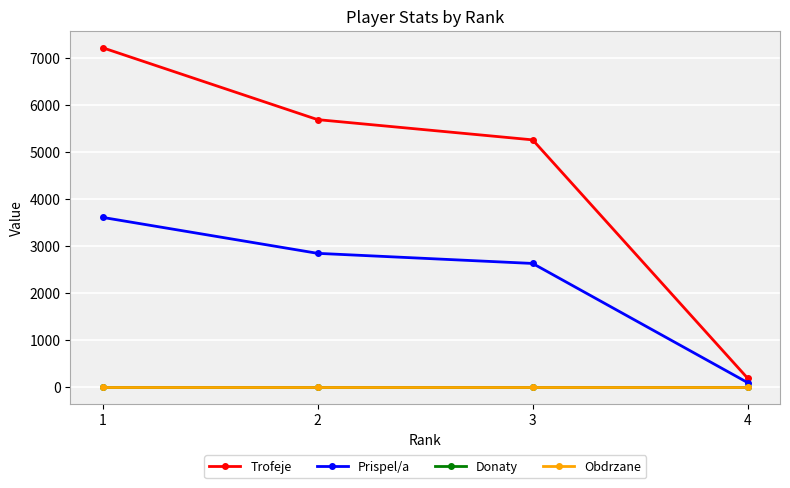

Does the chart have visible grid lines?

Yes